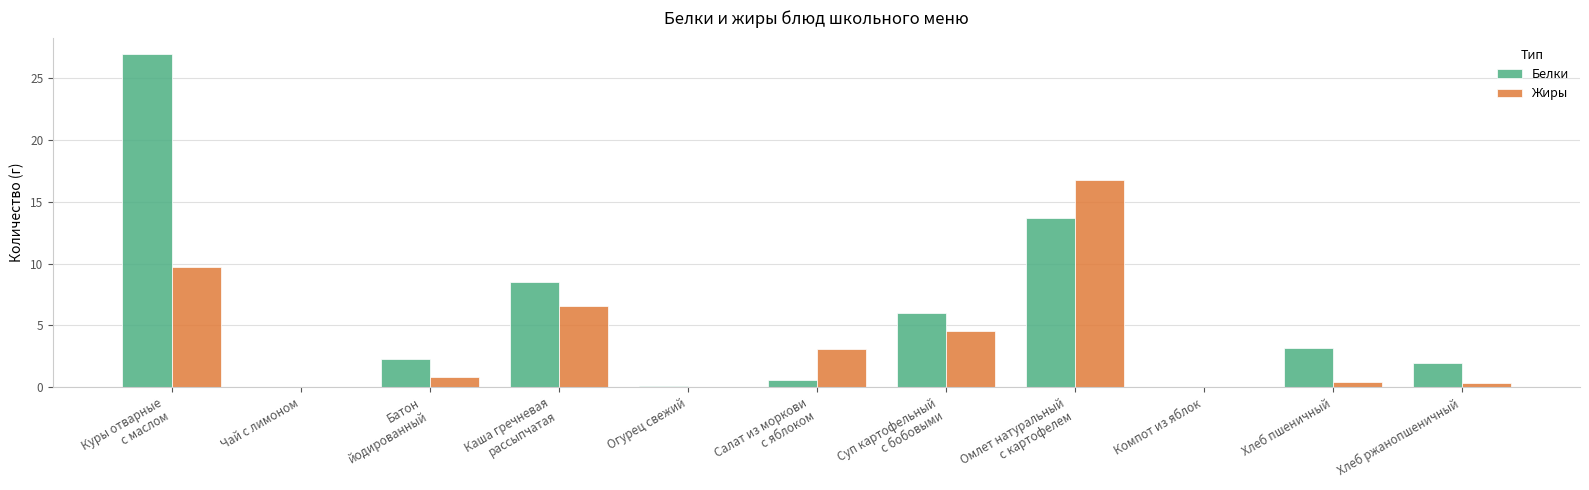

Is it true that Жиры equals 0.0 at Огурец свежий?

True